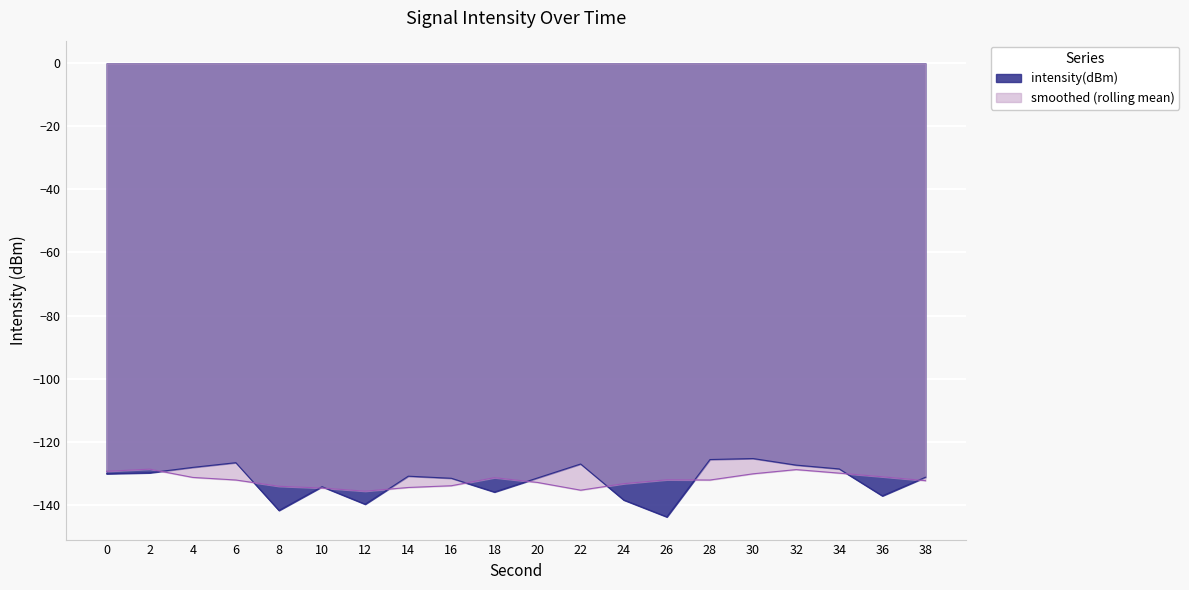

What is the value of the 11th point from the left?

-131.5